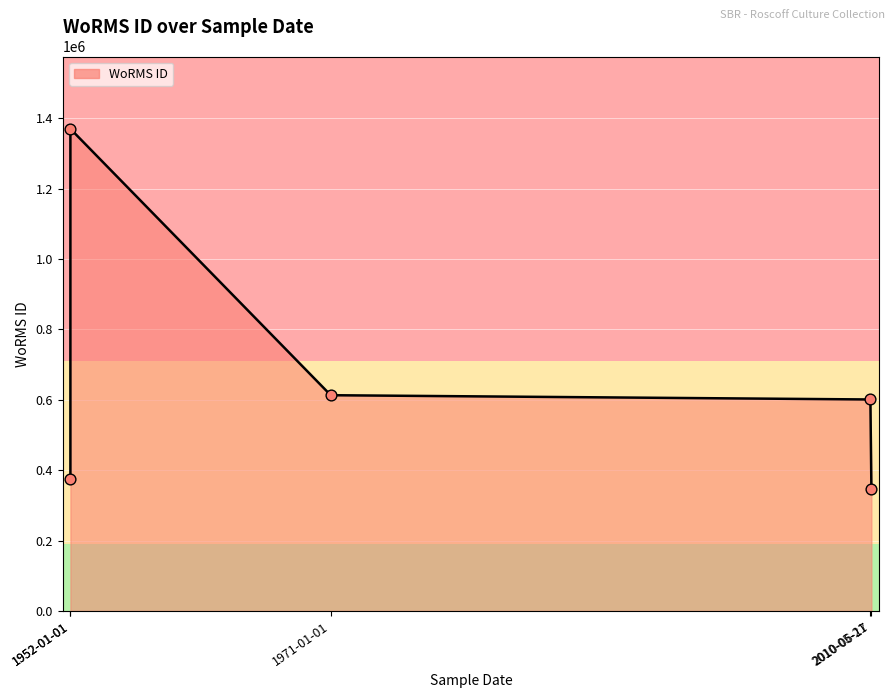

Between 2010-05-21 and 1952-01-01, which is larger?

2010-05-21